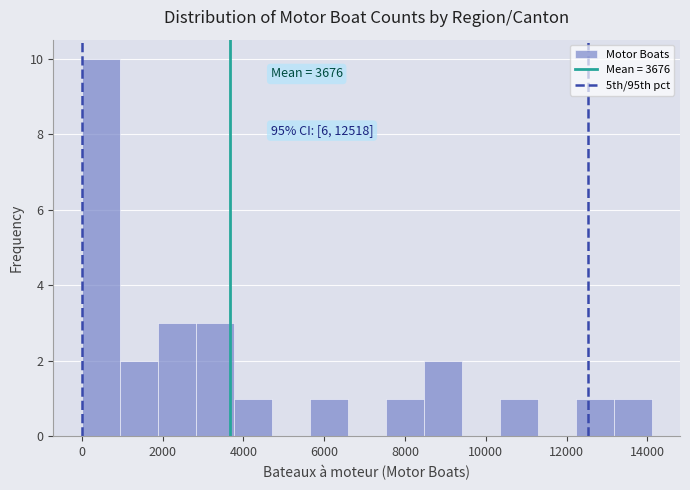

Over which range of the x-axis is the bar tallest?

0 to 1000